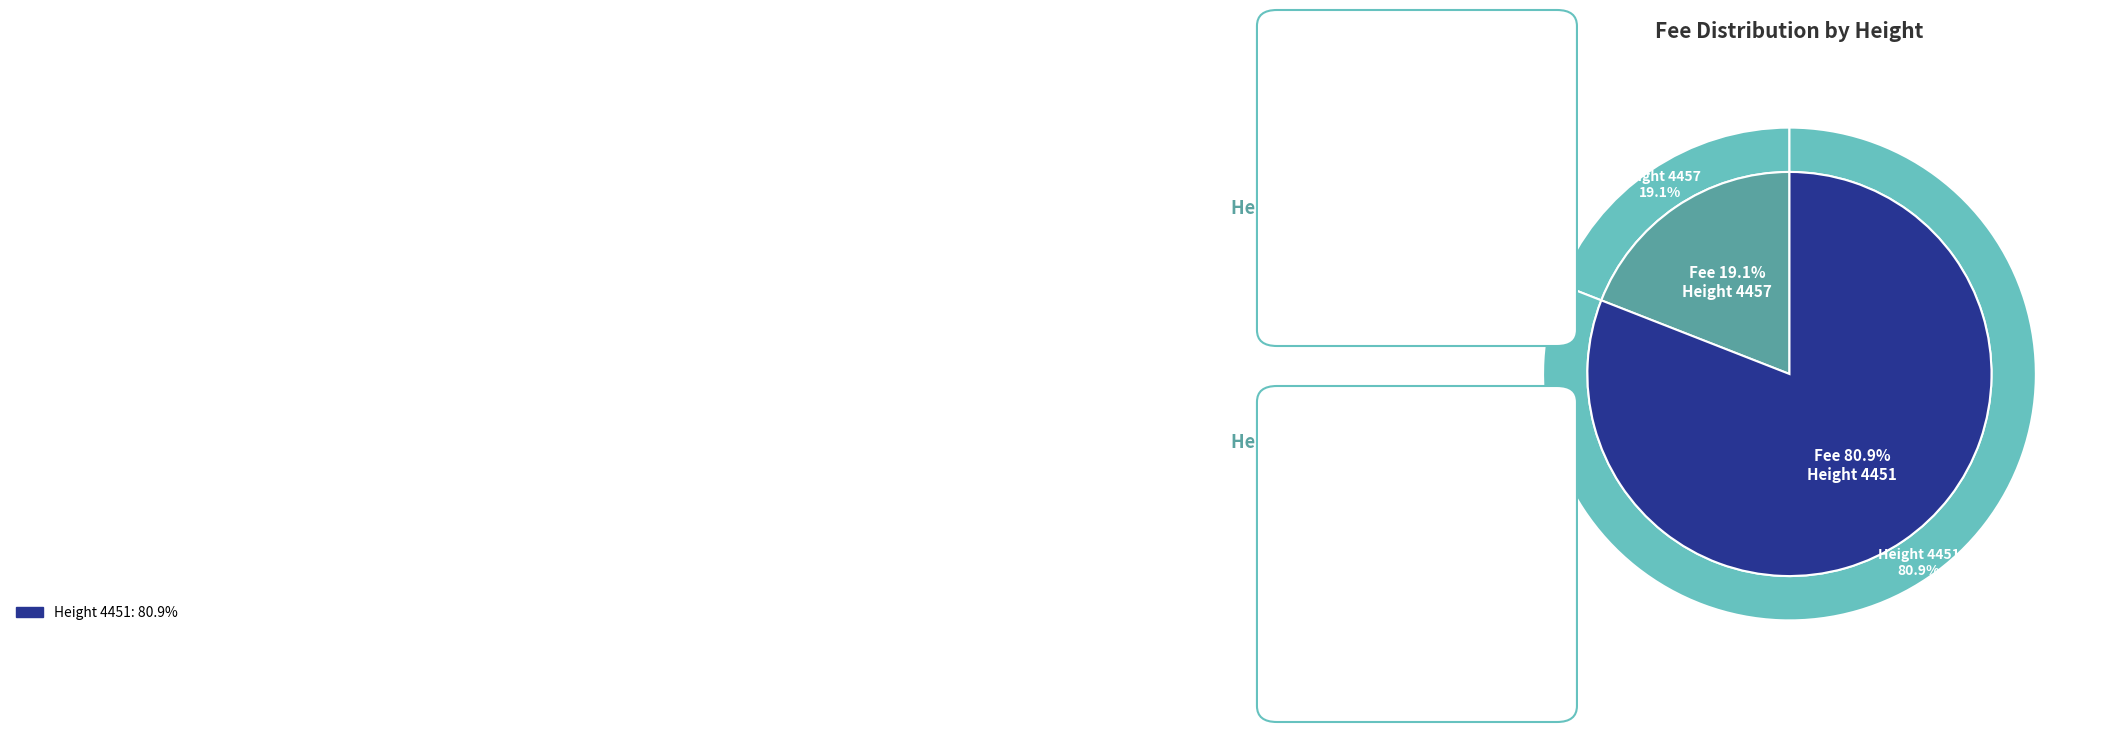

What percentage is the 4457 slice, to the nearest percent?

19%